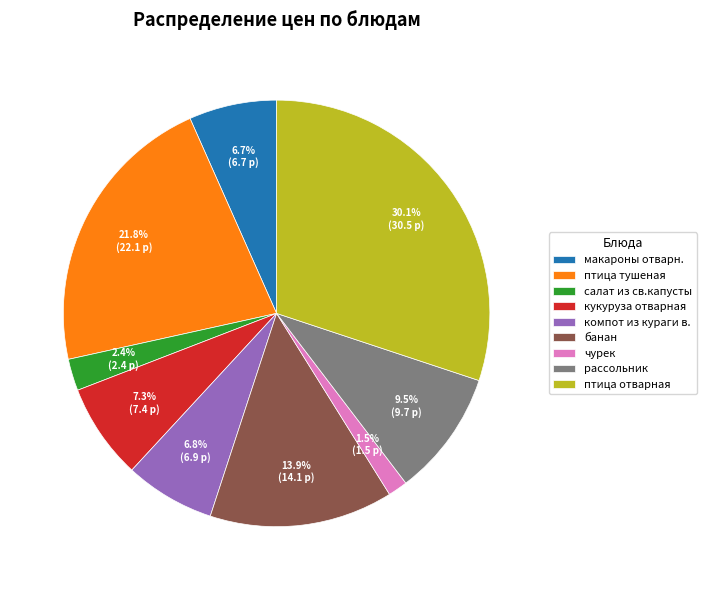

Count the number of slices in the pie.

9